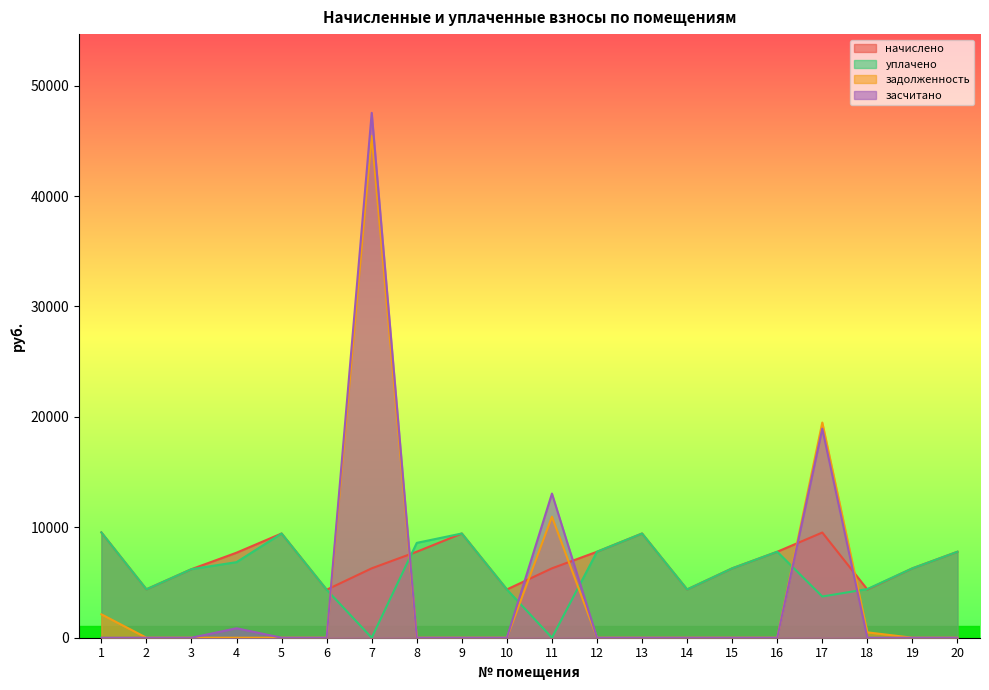

What is the difference between the maximum and minimum values in the начислено series?

5191.6